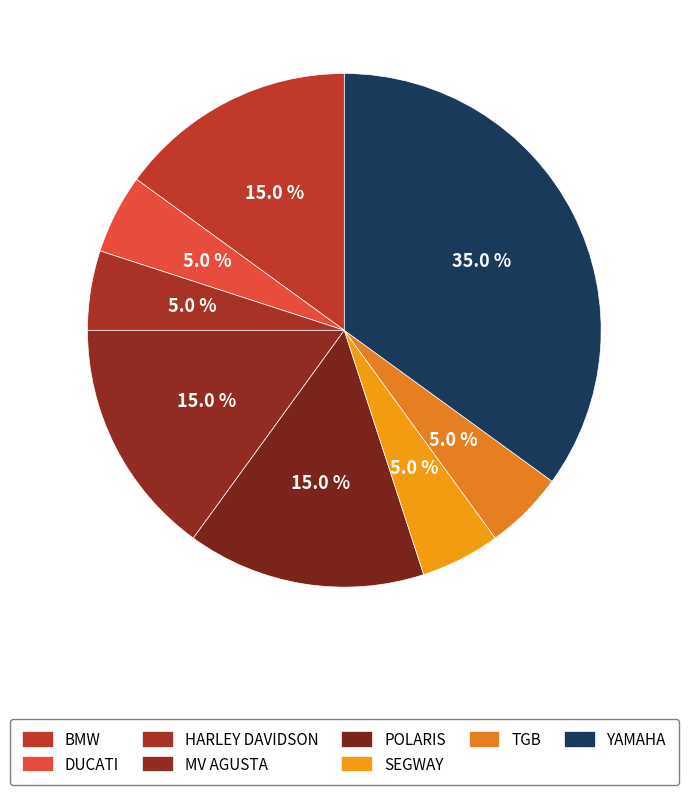

How many segments does this pie chart have?

8